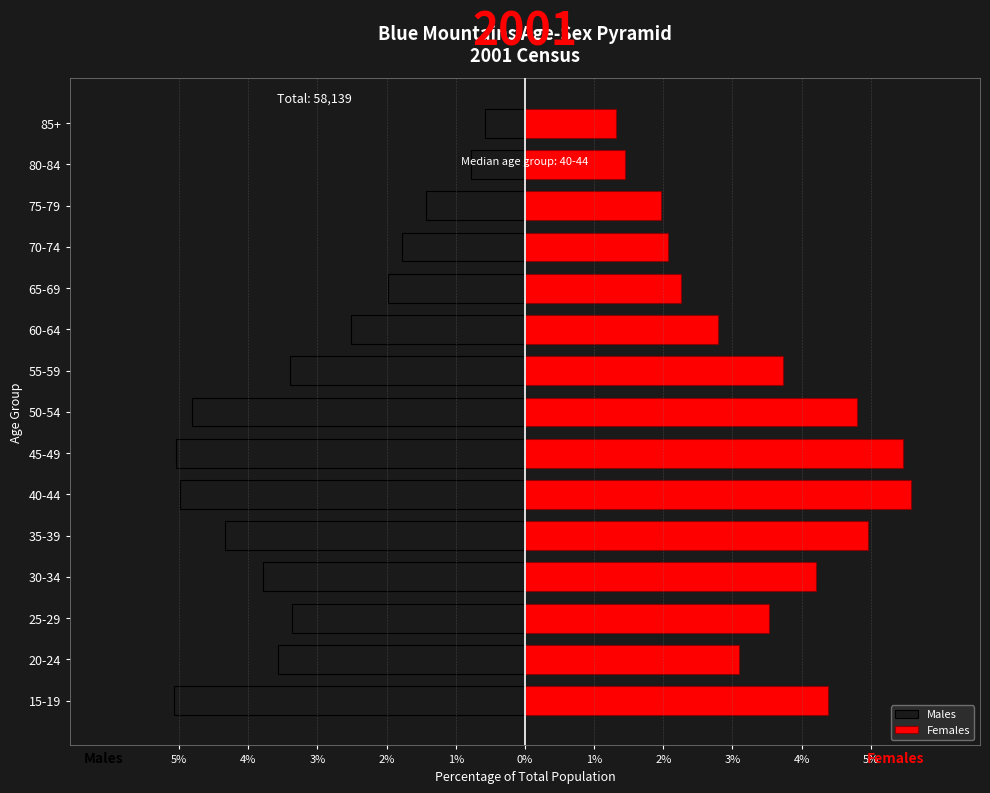

What is the difference between the maximum and minimum values in the Females series?

4.3